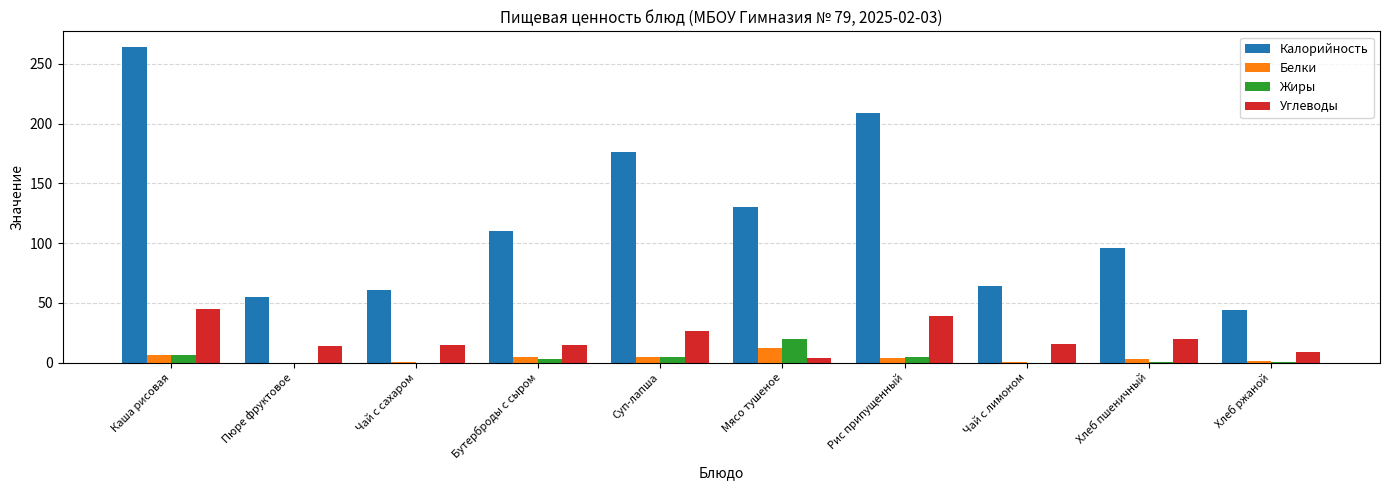

The Калорийность series shows 26.3 at Хлеб ржаной. True or false?

False